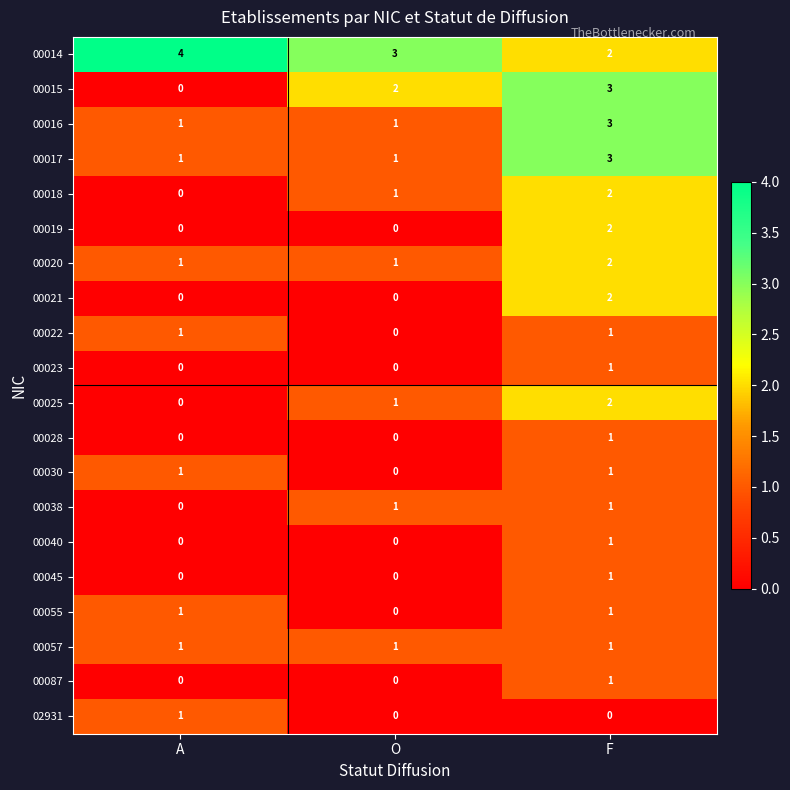

Which category has the lowest value in the 00030 series?

O